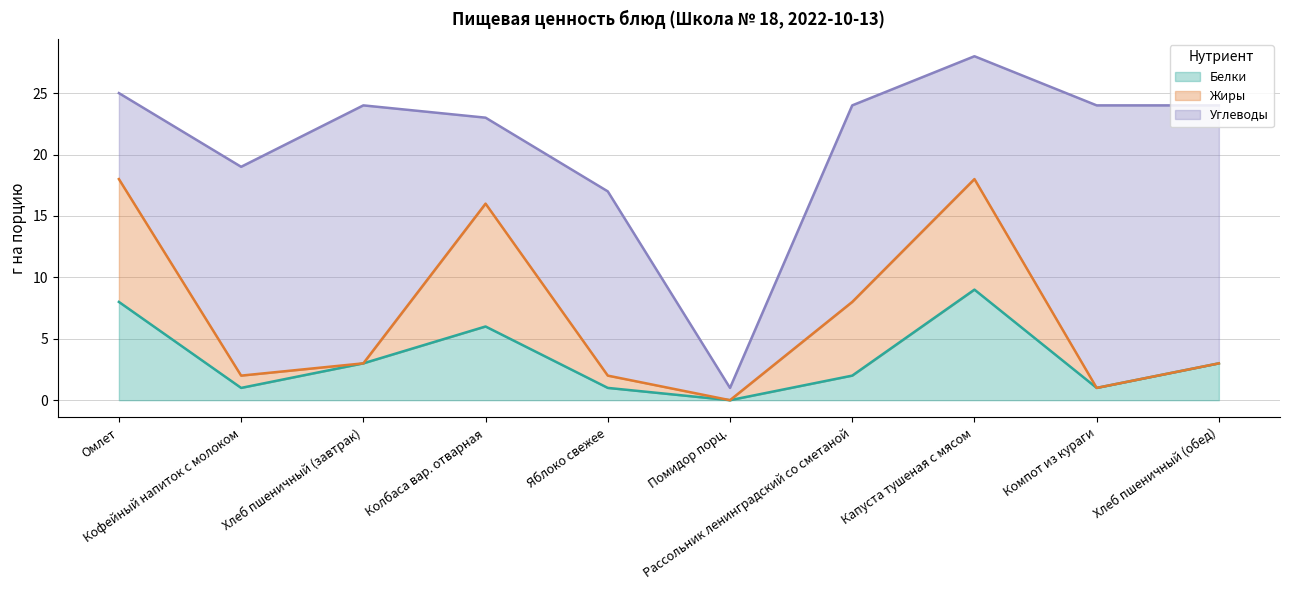

At which label is Углеводы closest to 12?

Капуста тушеная с мясом